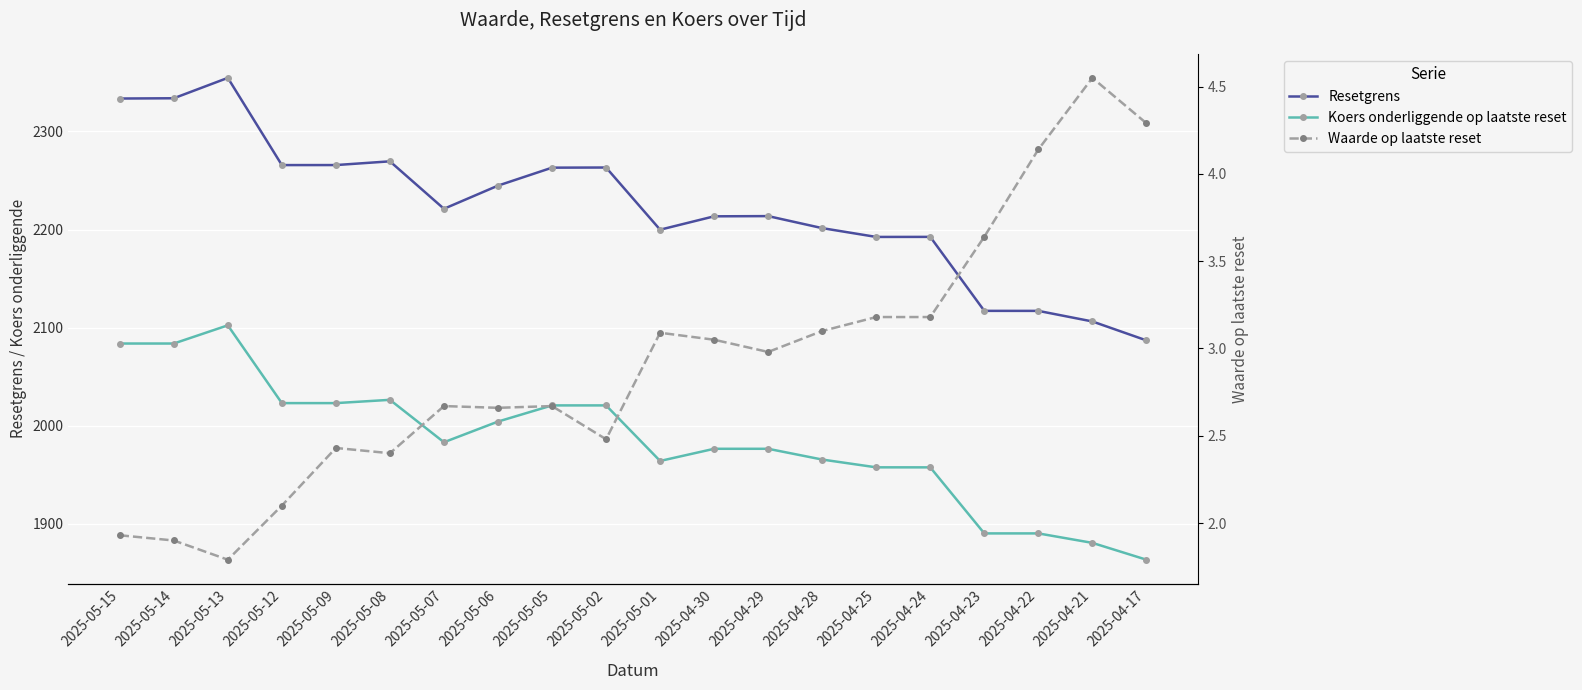

Reading right to left, transcribe all the data shown in this chart.

Resetgrens: 2025-04-17=2087.0	2025-04-21=2106.3	2025-04-22=2117.1	2025-04-23=2117.1	2025-04-24=2192.5	2025-04-25=2192.4	2025-04-28=2201.4	2025-04-29=2213.7	2025-04-30=2213.5	2025-05-01=2199.8	2025-05-02=2263.2	2025-05-05=2263.0	2025-05-06=2244.7	2025-05-07=2221.1	2025-05-08=2269.5	2025-05-09=2265.7	2025-05-12=2265.7	2025-05-13=2354.6	2025-05-14=2333.8	2025-05-15=2333.5
Koers onderliggende op laatste reset: 2025-04-17=1863.5	2025-04-21=1880.6	2025-04-22=1890.3	2025-04-23=1890.3	2025-04-24=1957.6	2025-04-25=1957.6	2025-04-28=1965.5	2025-04-29=1976.5	2025-04-30=1976.5	2025-05-01=1964.1	2025-05-02=2020.7	2025-05-05=2020.7	2025-05-06=2004.3	2025-05-07=1983.2	2025-05-08=2026.4	2025-05-09=2023.1	2025-05-12=2023.1	2025-05-13=2102.3	2025-05-14=2083.8	2025-05-15=2083.8
Waarde op laatste reset: 2025-04-17=4.3	2025-04-21=4.5	2025-04-22=4.1	2025-04-23=3.6	2025-04-24=3.2	2025-04-25=3.2	2025-04-28=3.1	2025-04-29=3.0	2025-04-30=3.0	2025-05-01=3.1	2025-05-02=2.5	2025-05-05=2.7	2025-05-06=2.7	2025-05-07=2.7	2025-05-08=2.4	2025-05-09=2.4	2025-05-12=2.1	2025-05-13=1.8	2025-05-14=1.9	2025-05-15=1.9